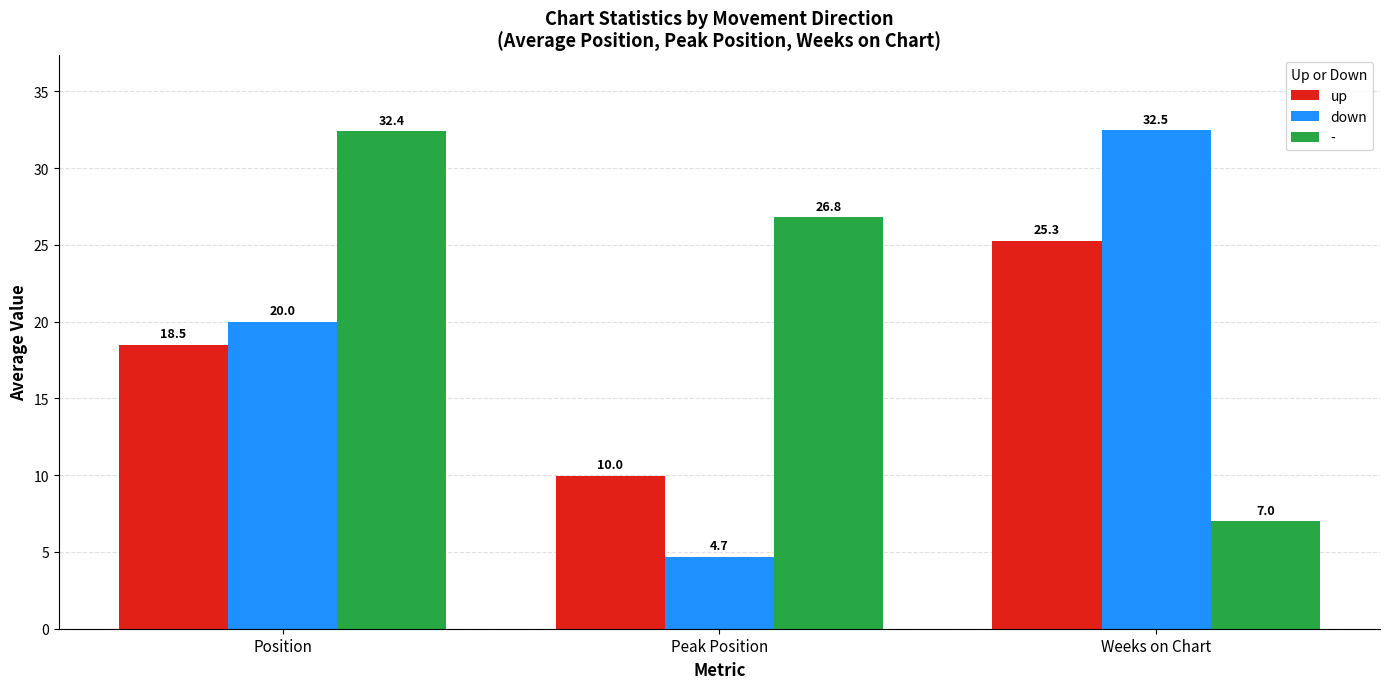

The value of down at Weeks on Chart is 50.6. True or false?

False